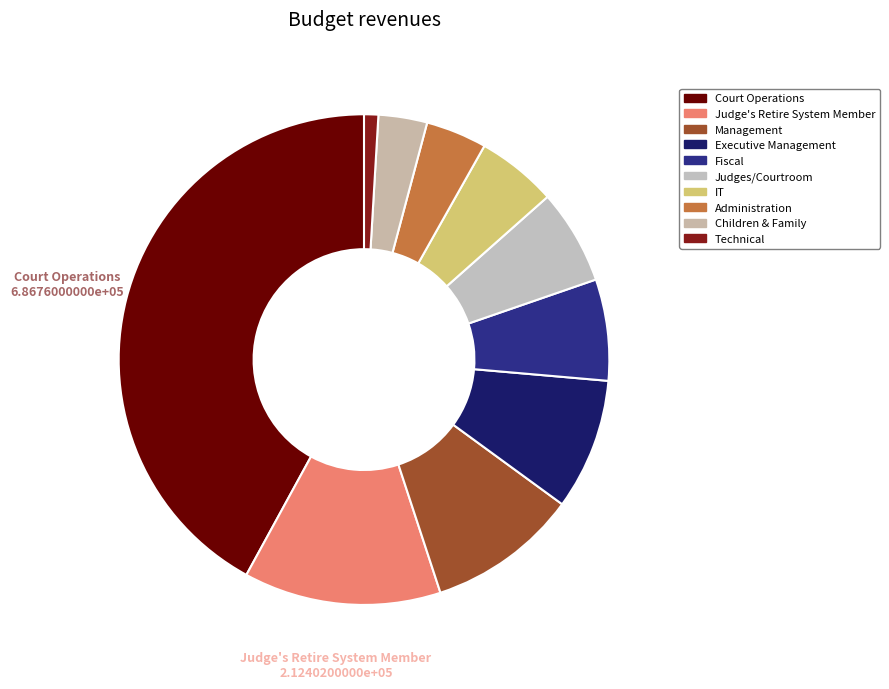

How many segments does this pie chart have?

10